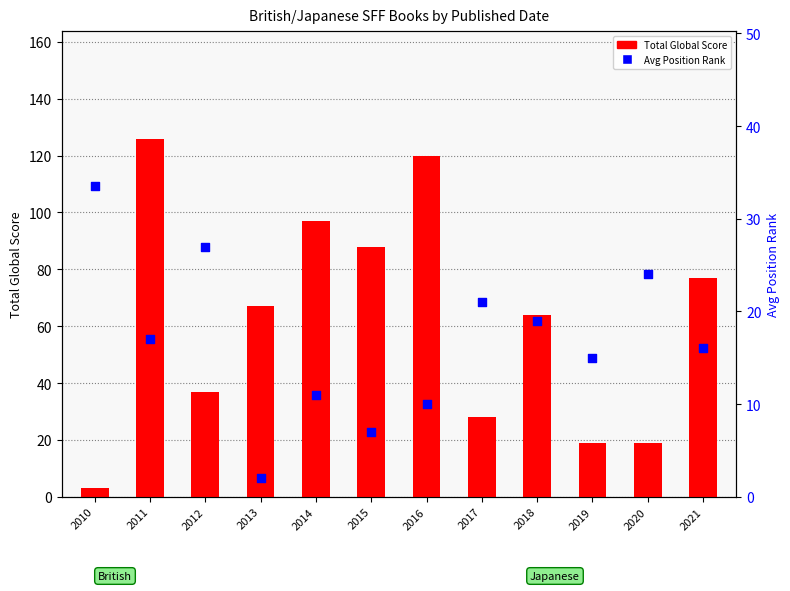

Is the value of Total Global Score at 2010 greater than the value of Avg Position Rank at 2010?

No